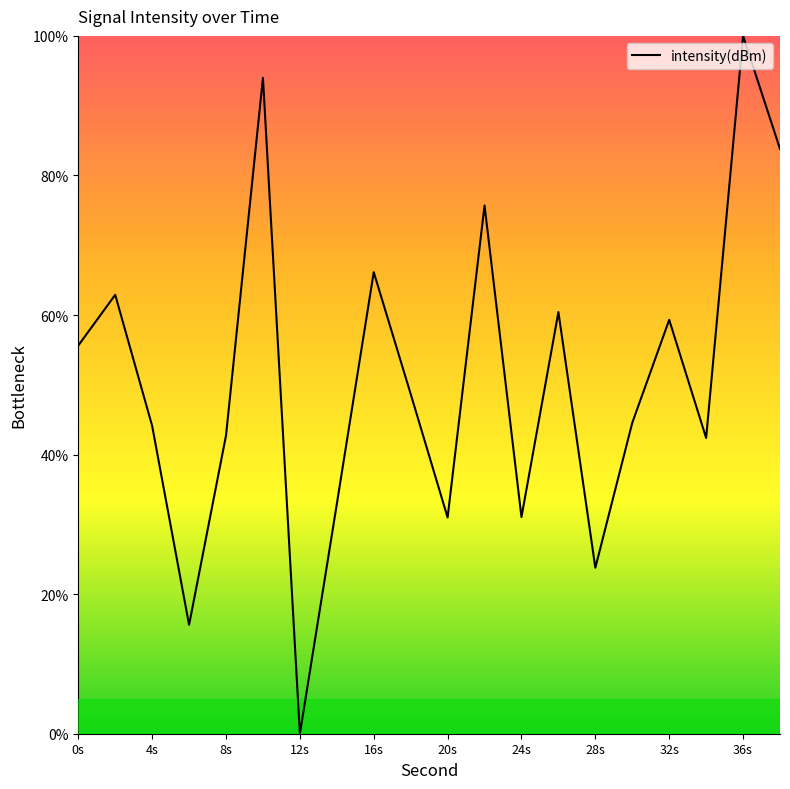

How many values exceed 48?

10